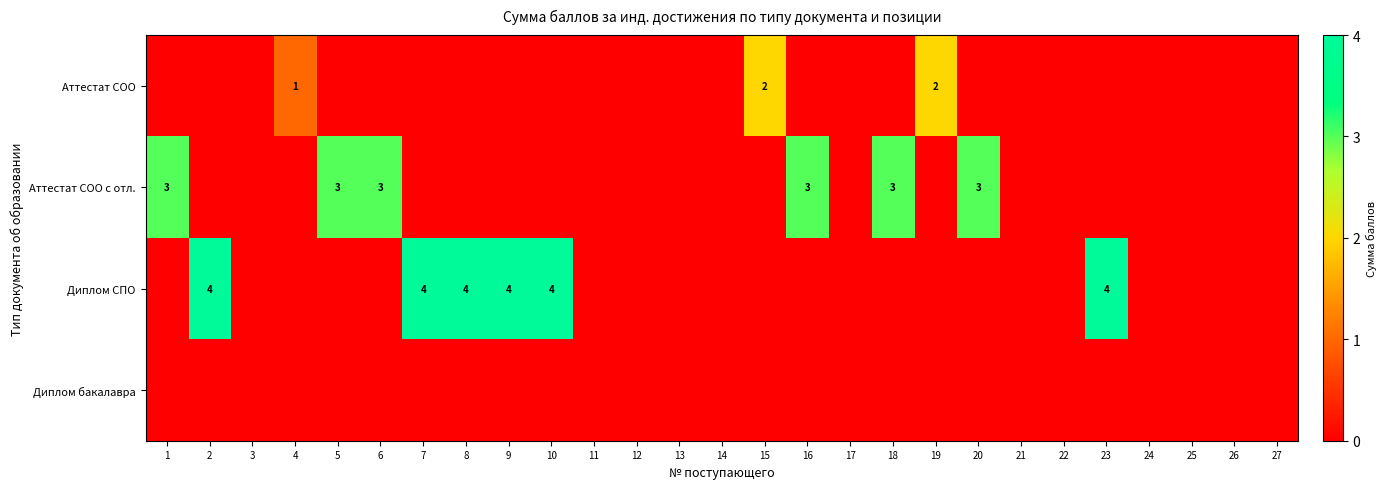

Is it true that Диплом СПО equals 4 at 2?

True